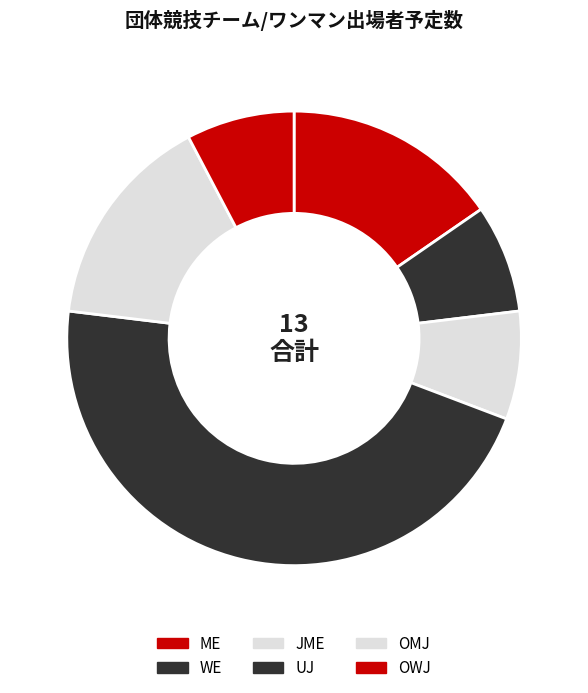

Is OMJ the majority of the pie?

No